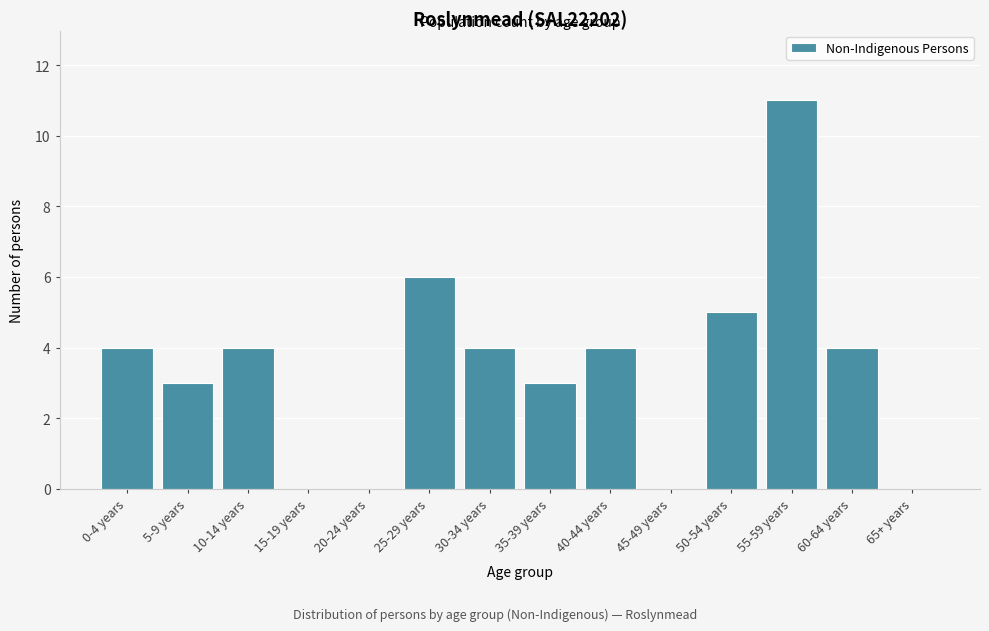

Reading left to right, what are all the values shown in this chart?

0-4 years=4	5-9 years=3	10-14 years=4	15-19 years=0	20-24 years=0	25-29 years=6	30-34 years=4	35-39 years=3	40-44 years=4	45-49 years=0	50-54 years=5	55-59 years=11	60-64 years=4	65+ years=0